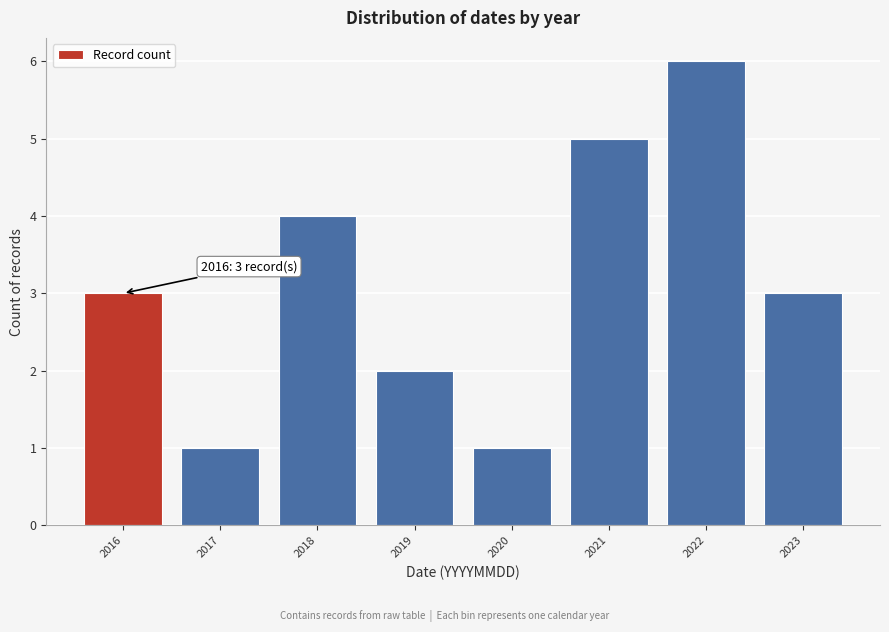

Which range on the x-axis has the tallest bar?

2021.5 to 2022.5